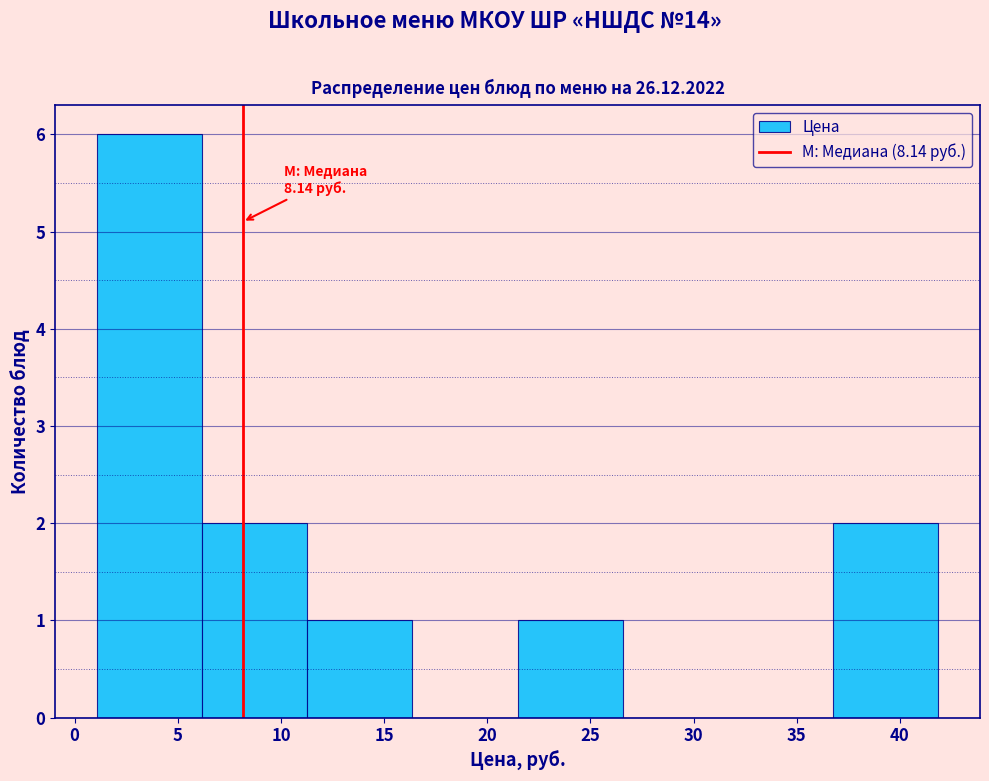

Which range on the x-axis has the tallest bar?

1.0 to 6.0